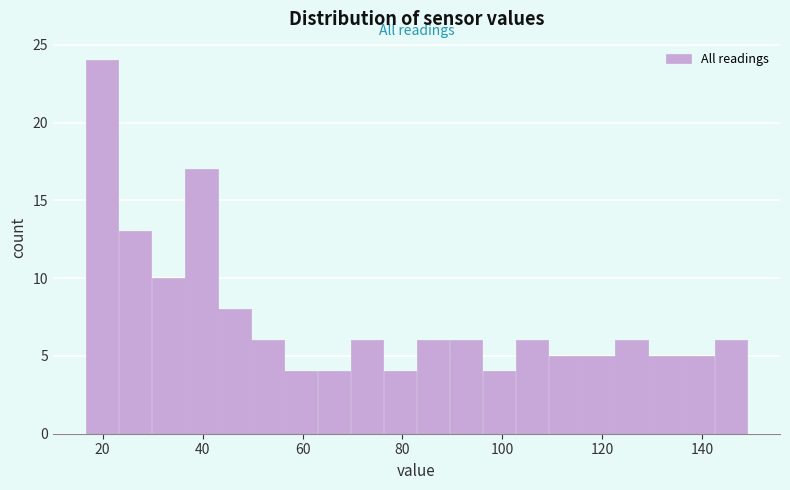

Read against the x-axis, roughly where is the centre of the tallest bar?

20